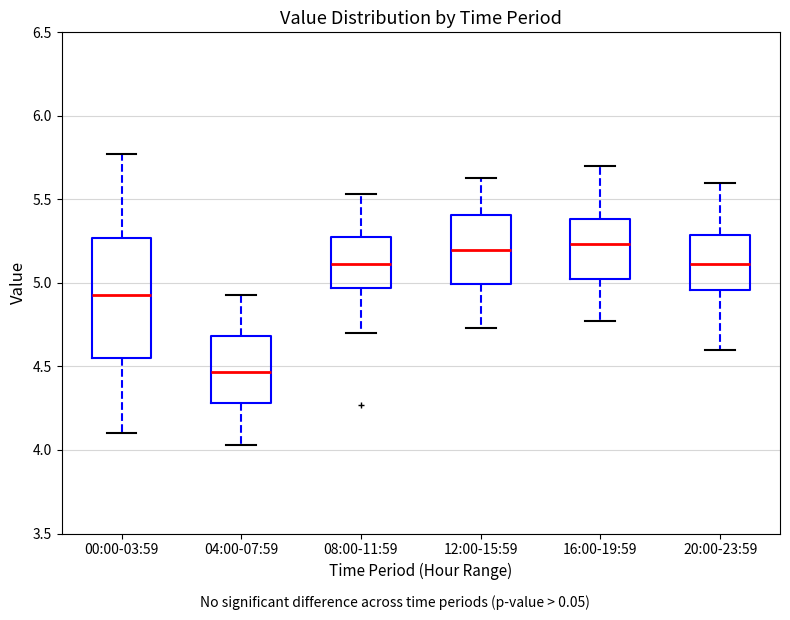

Reading left to right, read every box against the y-axis: the position of its median line, the range the box covers, and the ends of its whiskers. The values are not printed on the chart, so give them approximately, as read against the axis.

00:00-03:59: median 4.95, box 4.55 to 5.25, whiskers 4.10 to 5.75
04:00-07:59: median 4.45, box 4.30 to 4.70, whiskers 4.05 to 4.95
08:00-11:59: median 5.10, box 4.95 to 5.30, whiskers 4.70 to 5.55
12:00-15:59: median 5.20, box 5.00 to 5.40, whiskers 4.75 to 5.65
16:00-19:59: median 5.25, box 5.00 to 5.40, whiskers 4.75 to 5.70
20:00-23:59: median 5.10, box 4.95 to 5.30, whiskers 4.60 to 5.60